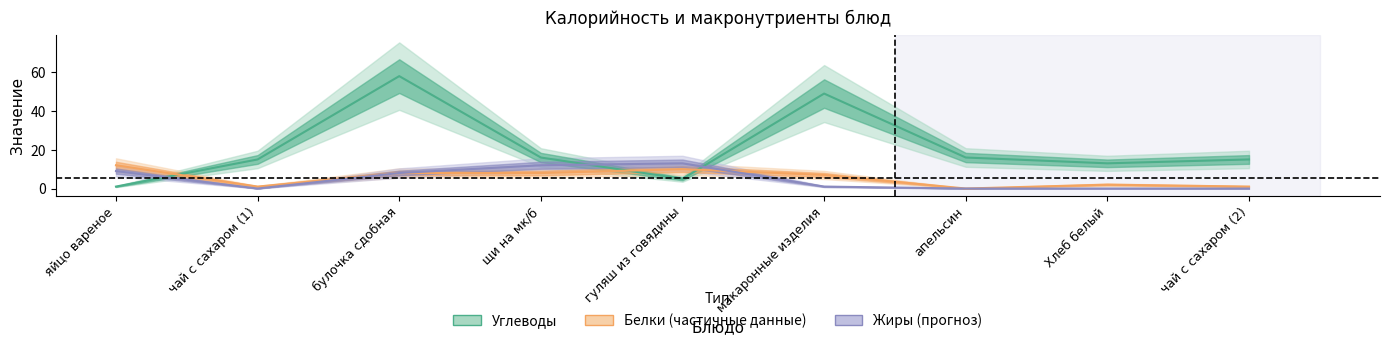

What is the label of the 5th point from the left?

гуляш из говядины